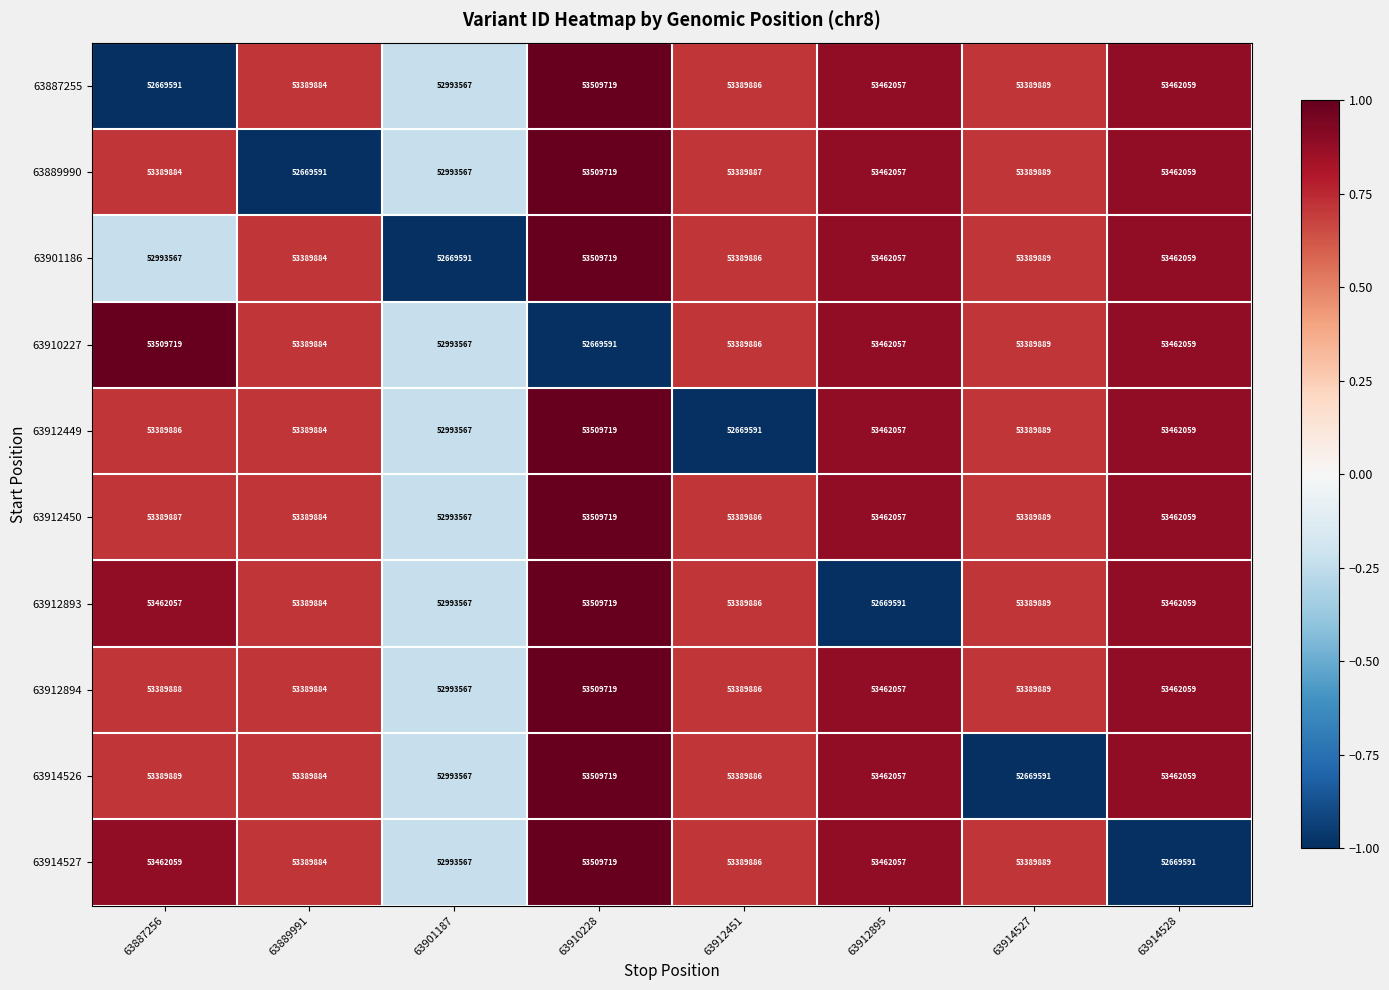

Count the number of categories in the chart.

8